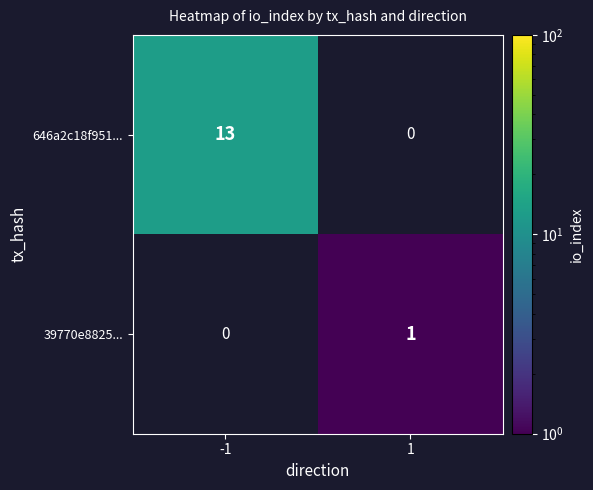

True or false: 646a2c18f951... has a value of 13 at -1.

True